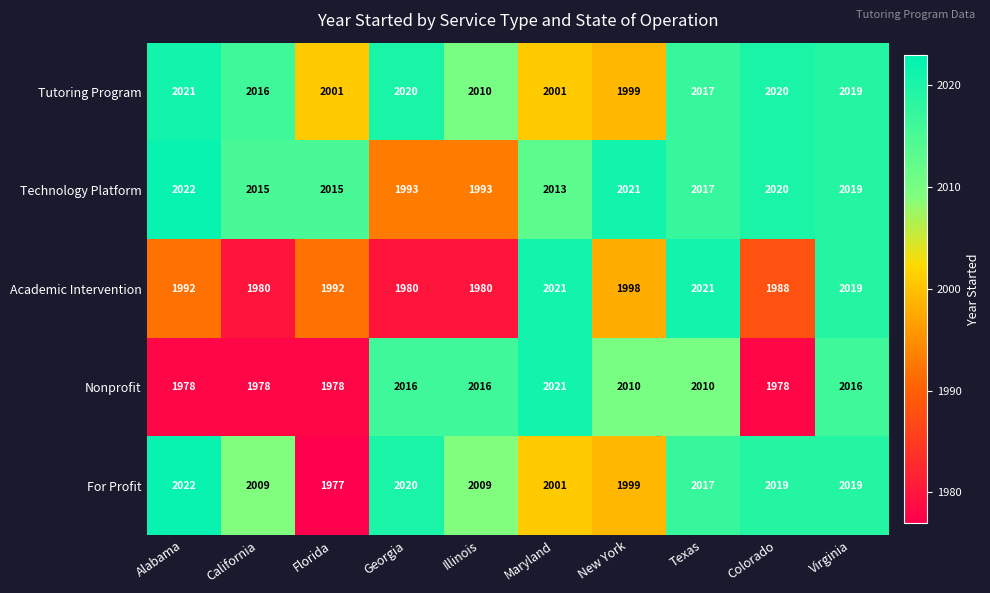

Which label corresponds to the smallest value in the chart?

Florida